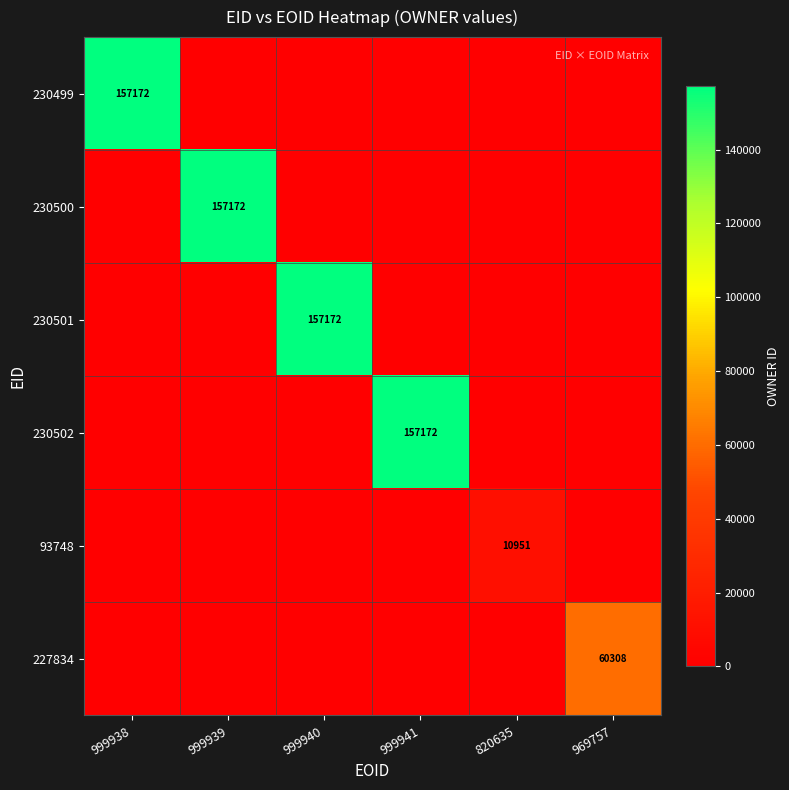

The 230502 series shows 157172 at 999941. True or false?

True